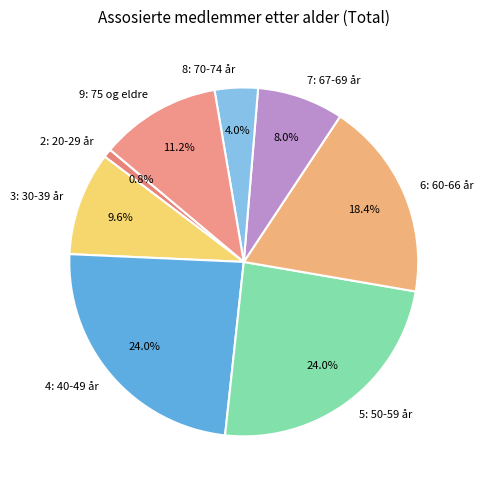

To the nearest percent, what is the difference between the largest and smallest slice percentages?

23%